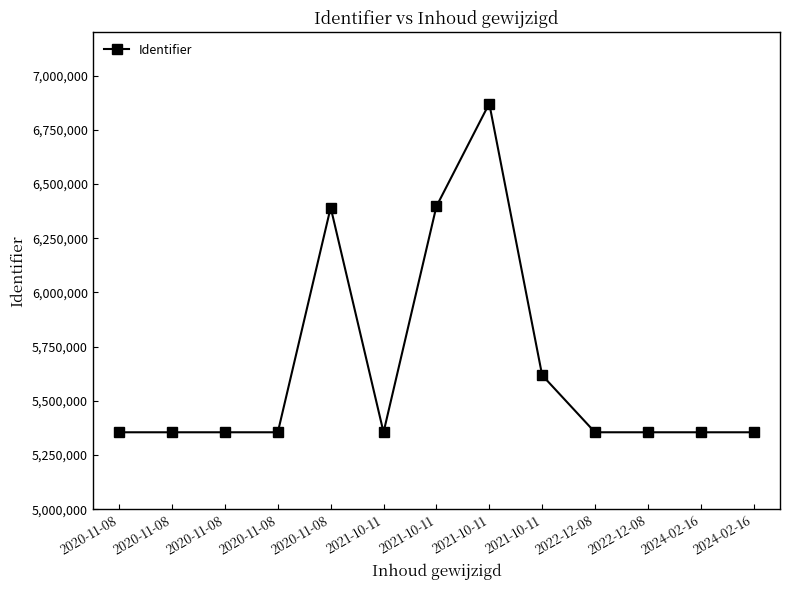

What is the average value?

5651901